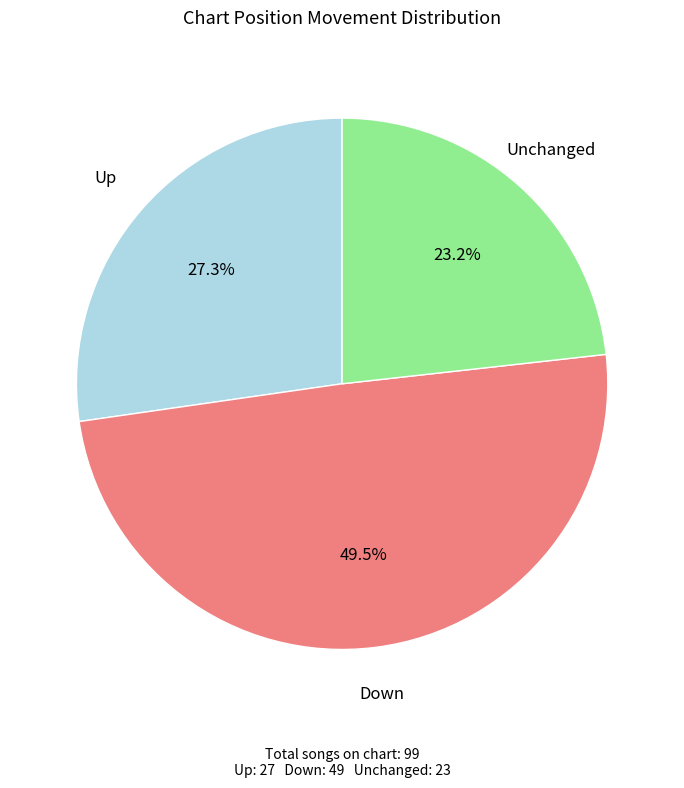

Which slice is the smallest?

Unchanged